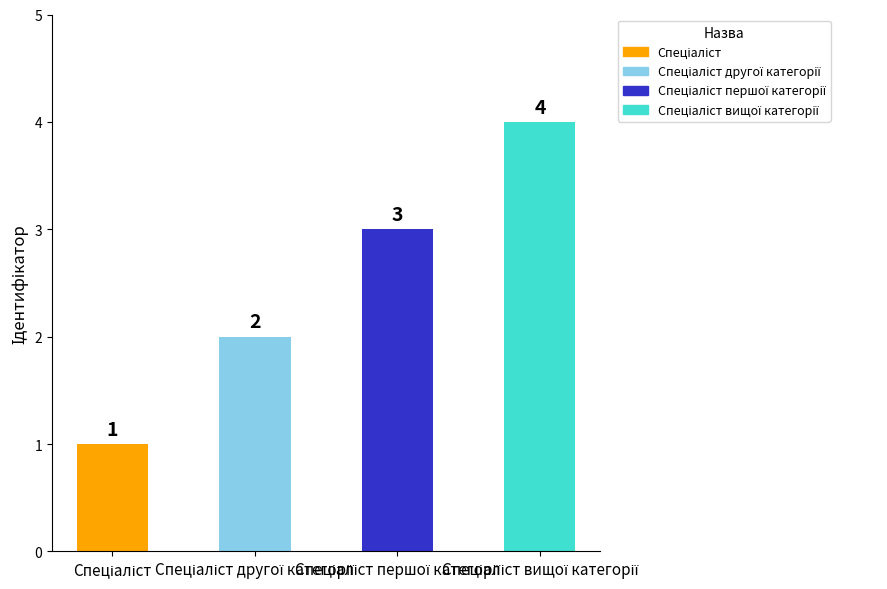

How many categories are shown in the chart?

4